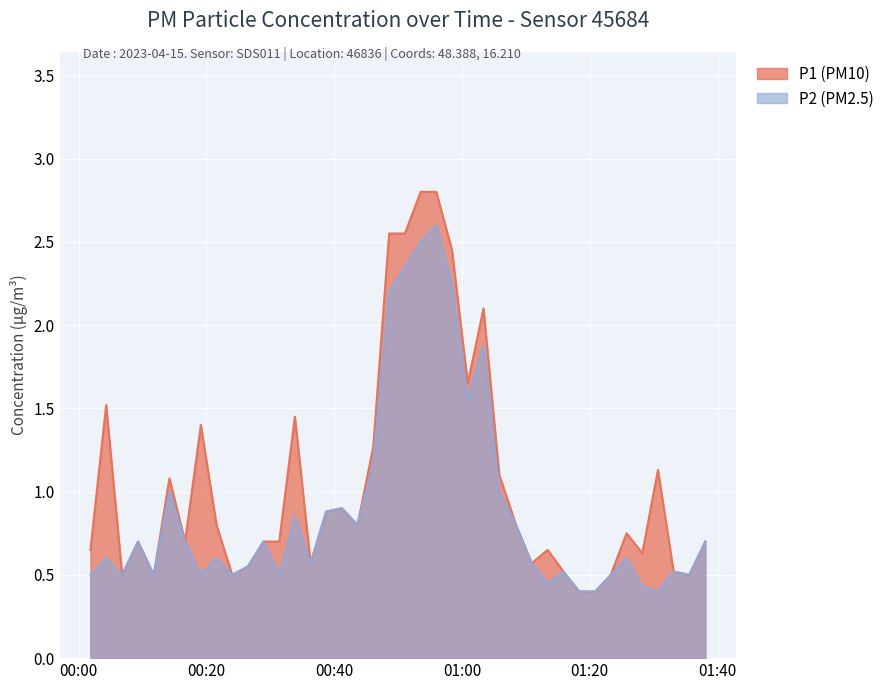

Between 2023-04-15T01:25:45 and 2023-04-15T00:36:18, which is larger?

2023-04-15T01:25:45